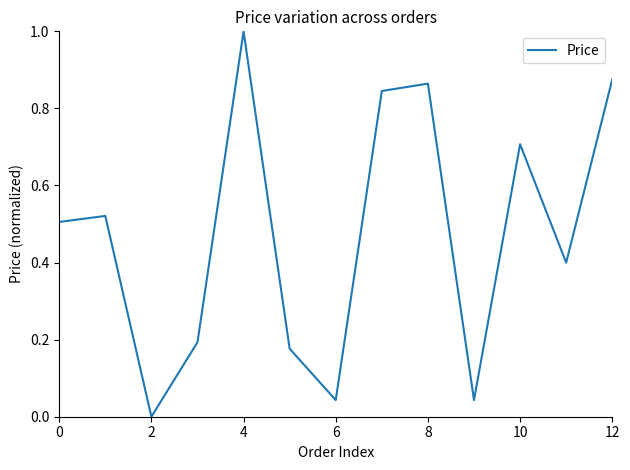

What is the greatest value displayed?

1.0